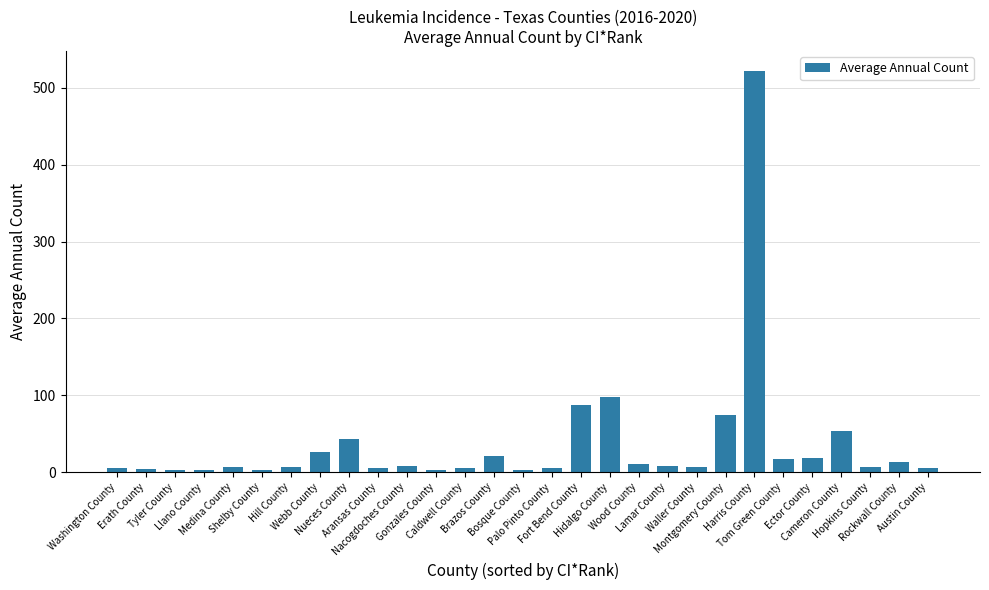

What is the maximum value shown in the chart?

522